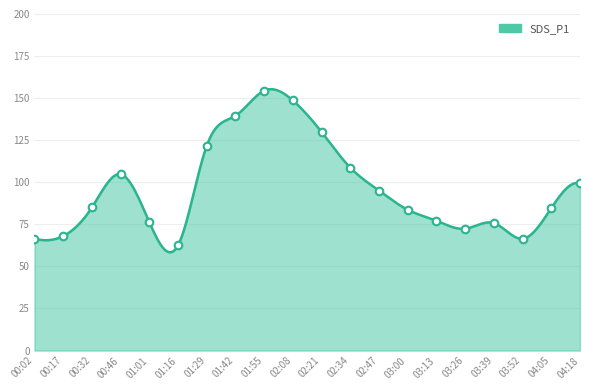

Approximately how many times larger is the value at 01:55 compared to 03:26?

2.1